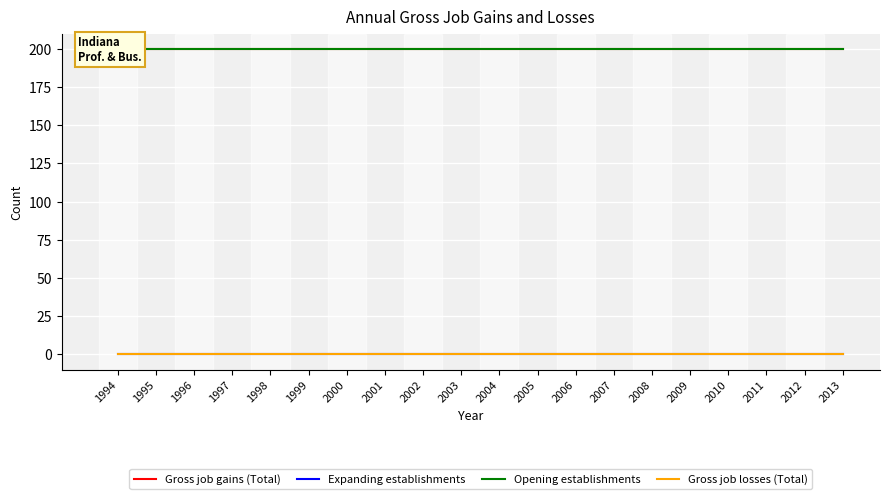

True or false: Opening establishments has a value of 200 at 2011.

True